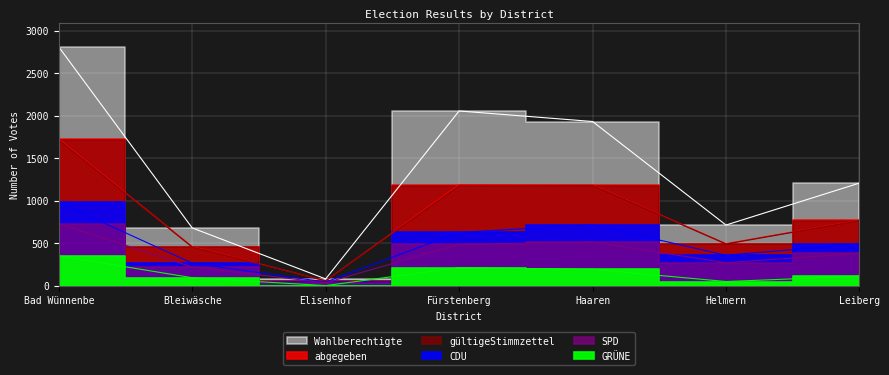

What is the difference between the maximum and minimum values in the SPD series?

698